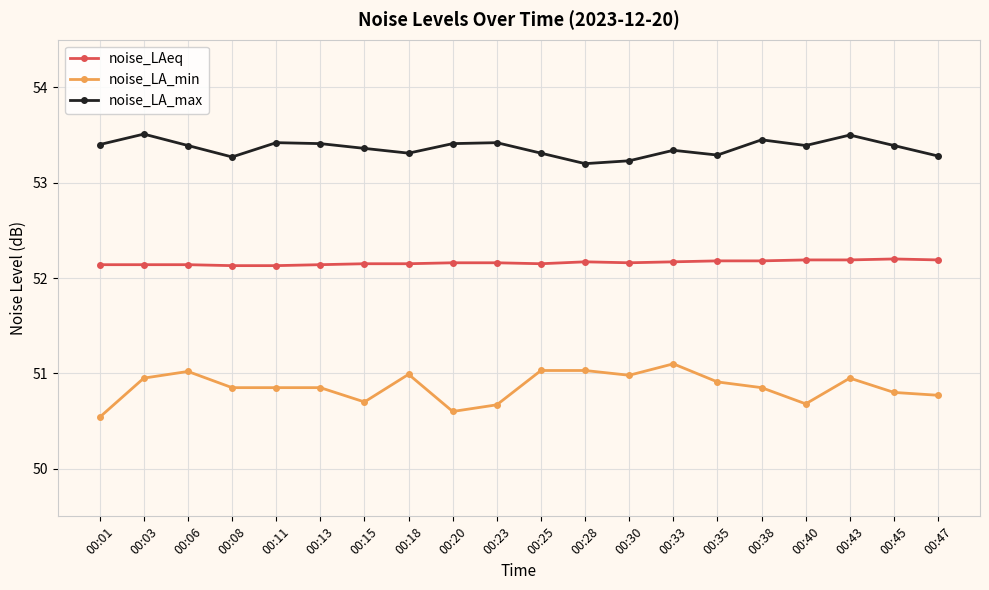

What is the highest value of the noise_LAeq series?

52.2